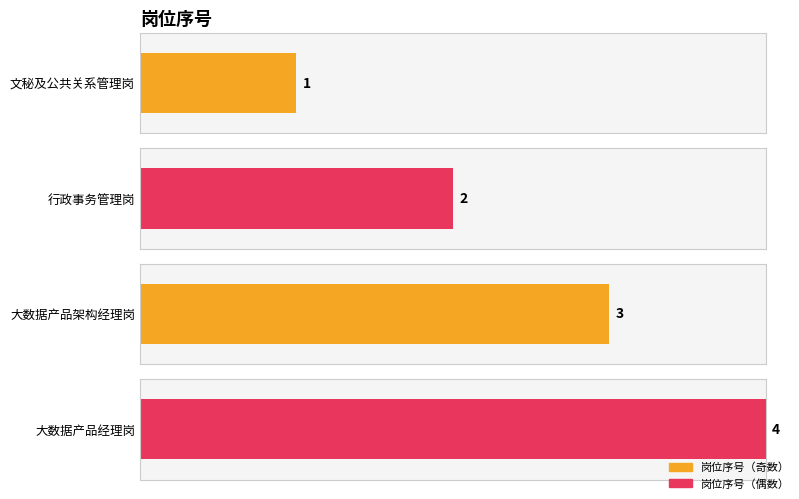

What is the change in value from 文秘及公共关系管理岗 to 大数据产品架构经理岗?

+2